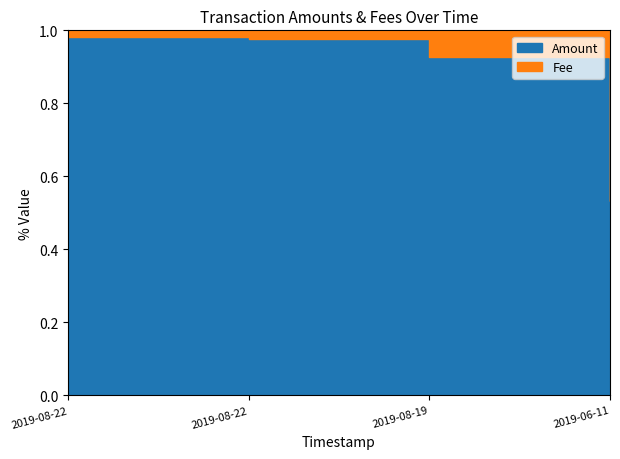

Which series has the largest range (max minus min)?

Amount